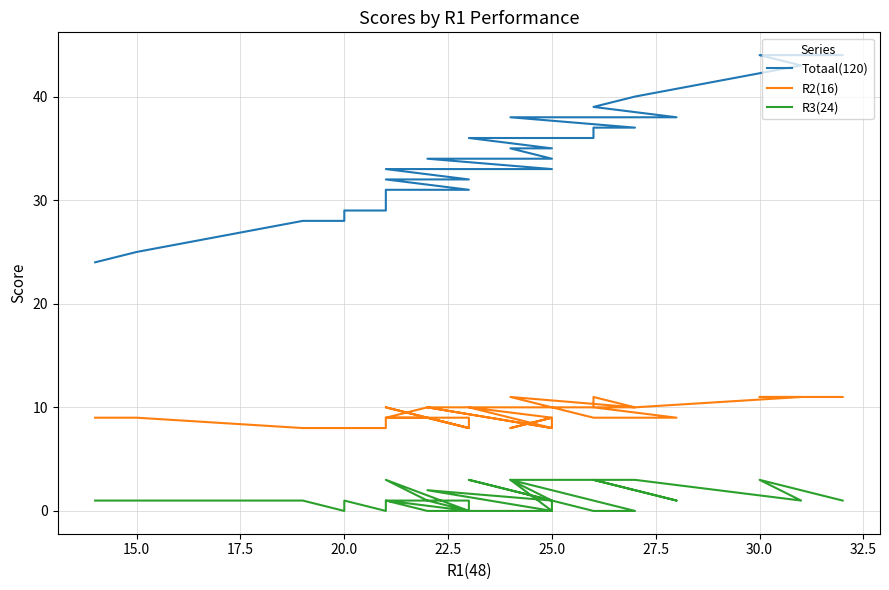

Rank the series by their average value, from lowest to highest.

R3(24), R2(16), Totaal(120)